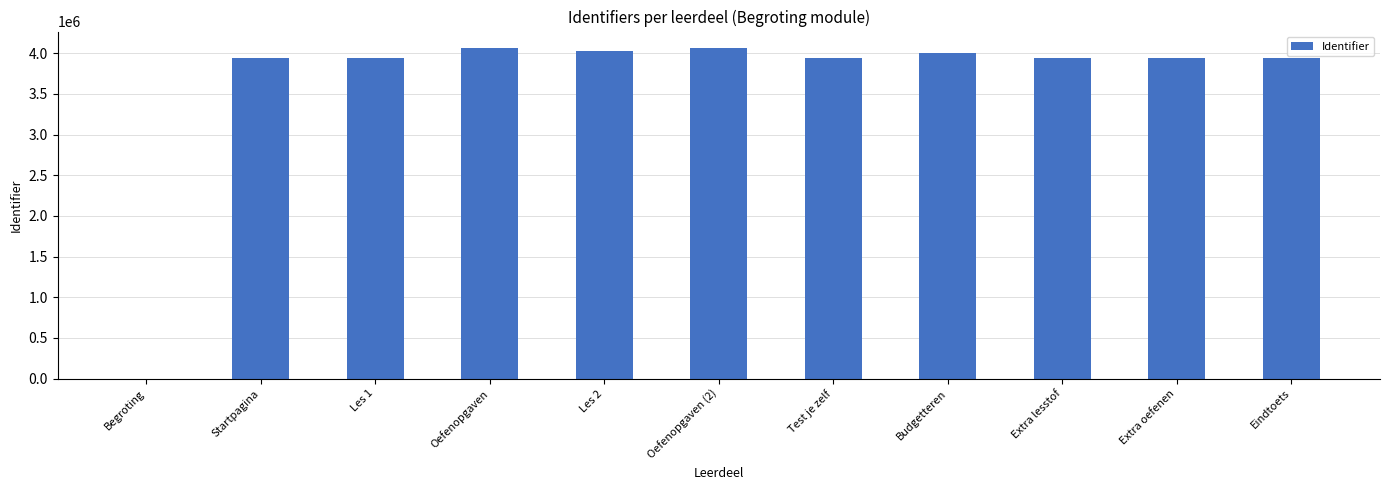

What is the greatest value displayed?

4063714